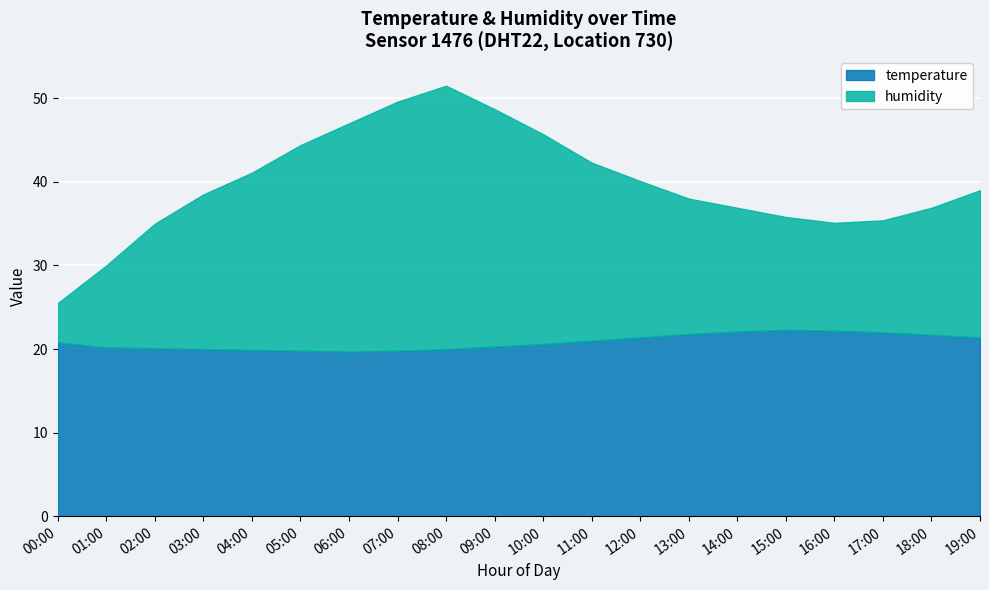

The temperature series shows 27.5 at 10:00. True or false?

False